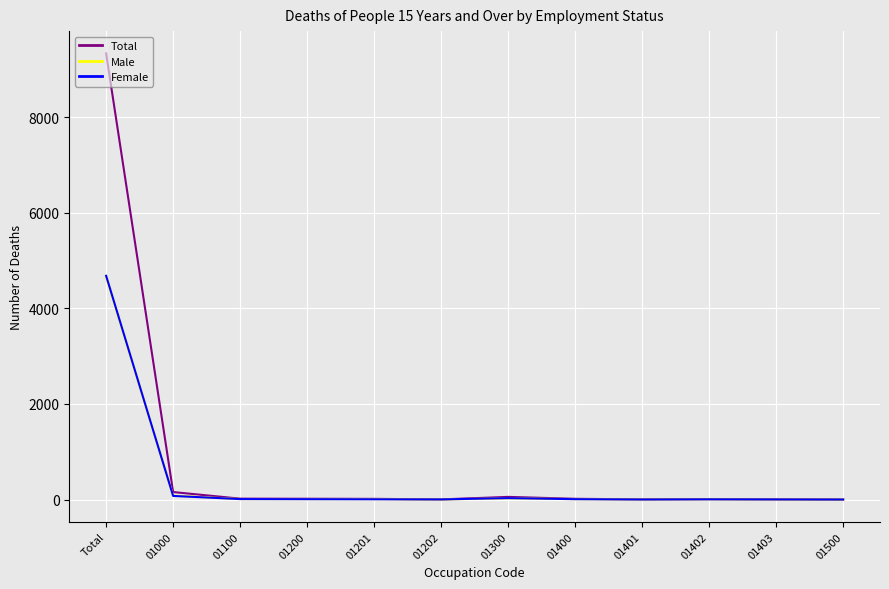

Is the value of Male at 01403 greater than the value of Total at 01000?

No